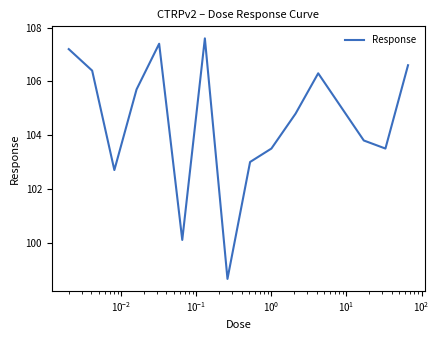

True or false: there are more than 0 points higher than both neighbors.

True